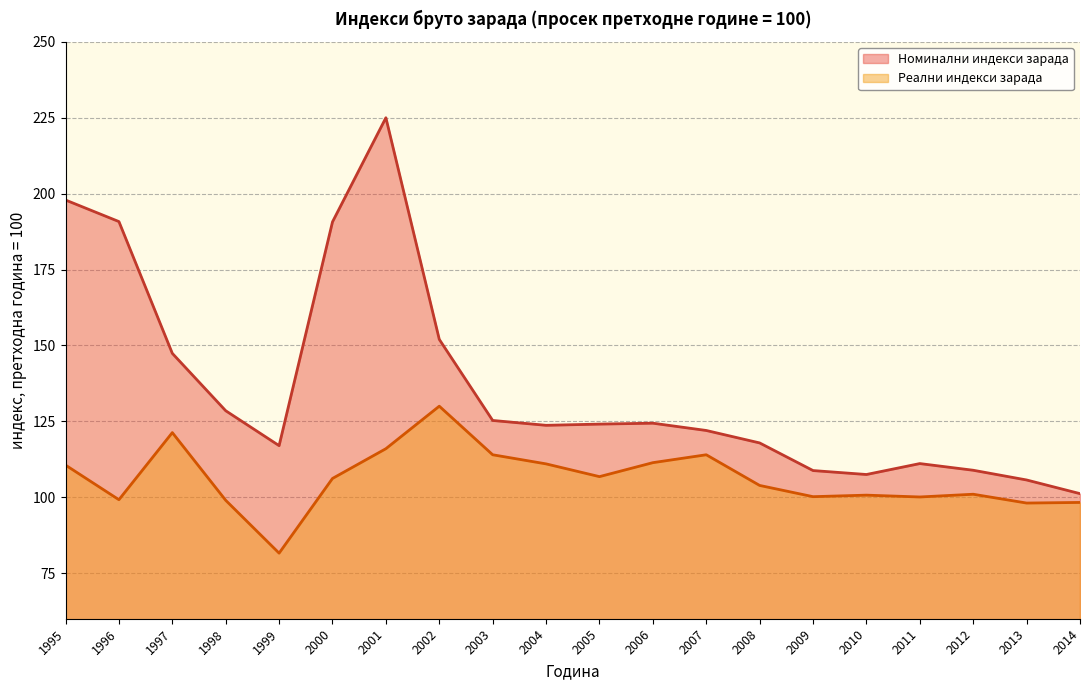

Reading left to right, list all the values displayed in this chart.

Номинални индекси зарада: 197.9	190.8	147.4	128.5	117.0	190.7	225.0	152.0	125.3	123.7	124.1	124.4	122.0	117.9	108.8	107.5	111.1	108.9	105.7	101.2
Реални индекси зарада: 110.6	99.2	121.3	99.0	81.6	106.2	116.0	130.0	114.0	111.0	106.8	111.4	114.0	103.9	100.2	100.7	100.1	101.0	98.1	98.3